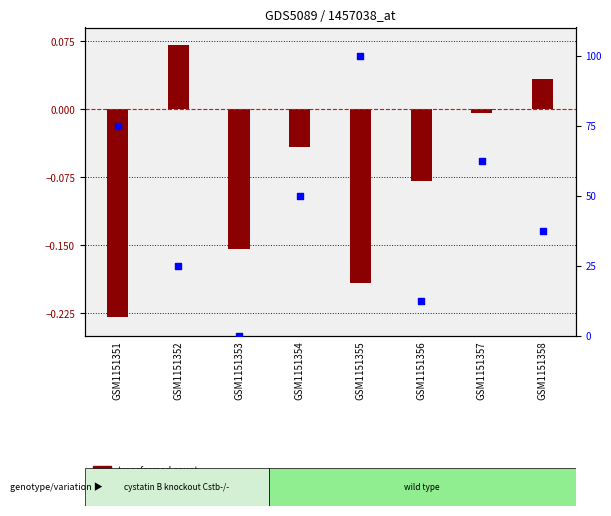

Is the value of percentile rank within the sample at GSM1151357 greater than the value of transformed count at GSM1151356?

Yes